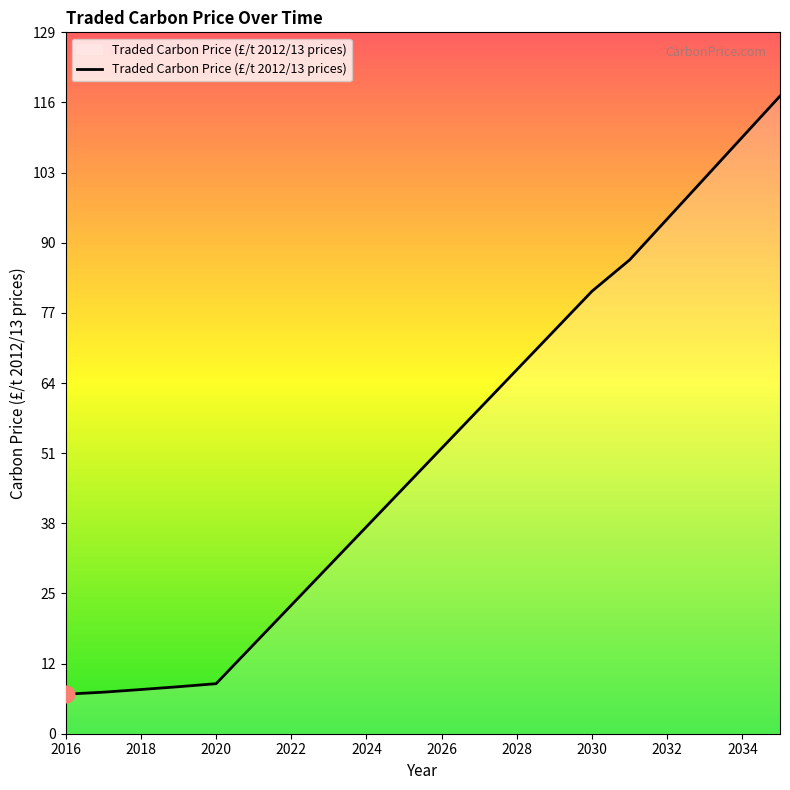

What is the smallest value displayed?

7.3